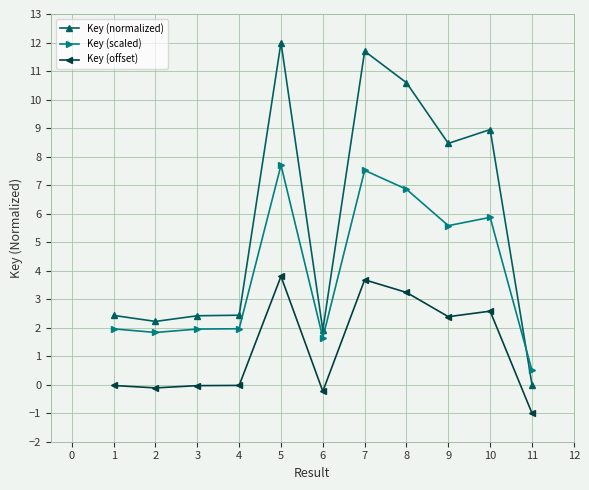

Rank the series by their average value, from lowest to highest.

Key (offset), Key (scaled), Key (normalized)